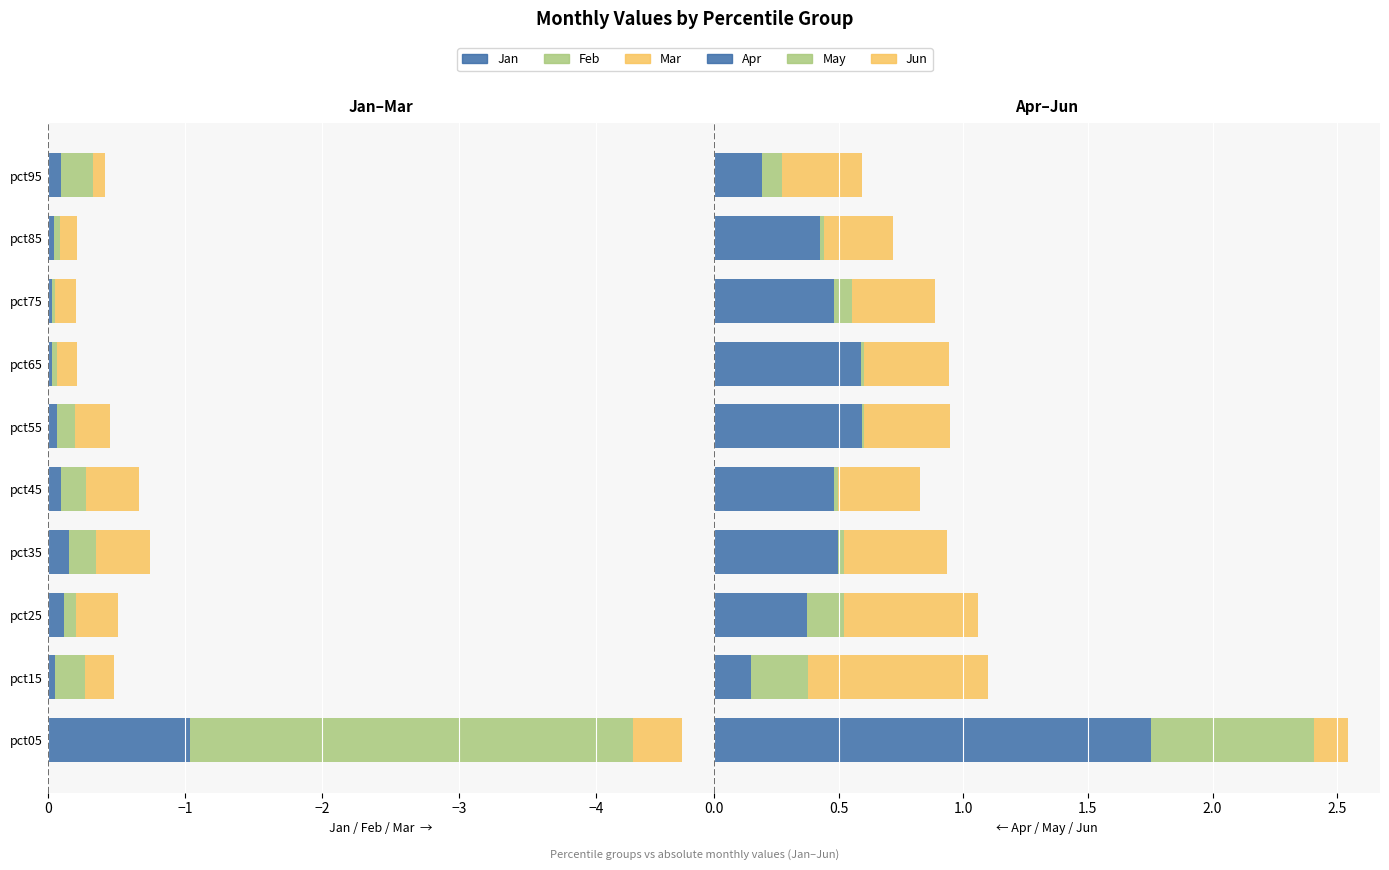

Are the bars horizontal?

Yes